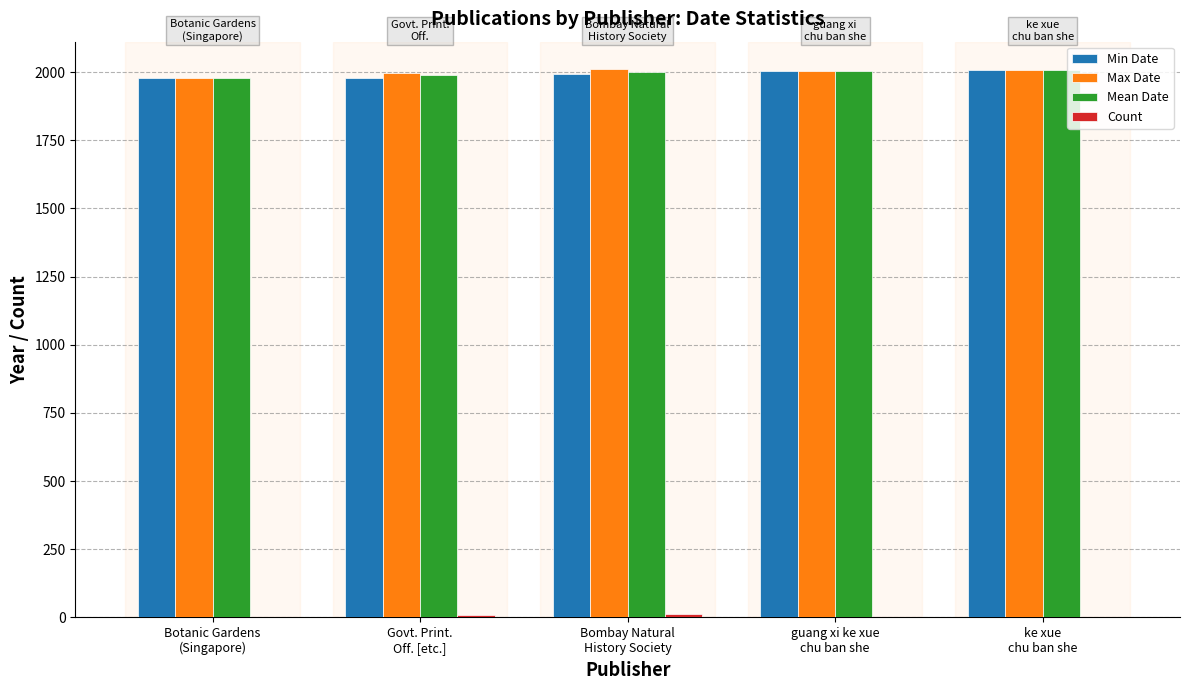

What is the greatest value displayed?

2011